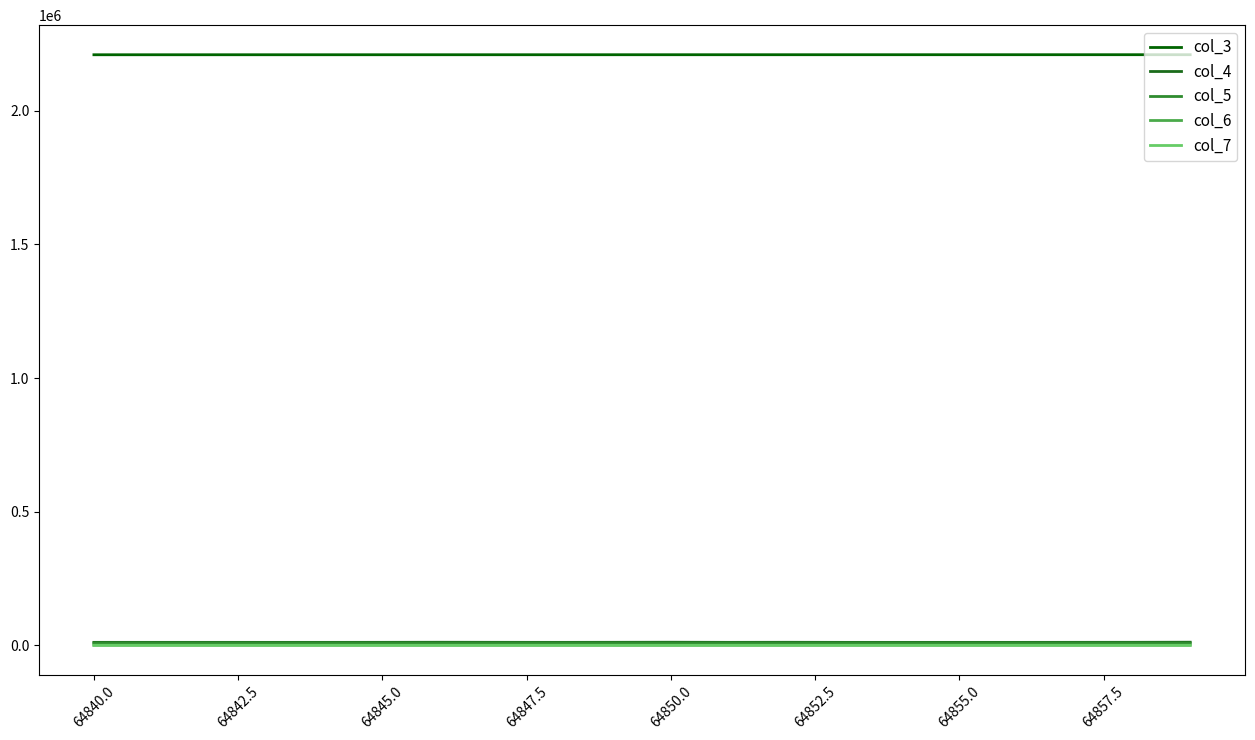

What is the smallest value displayed?

3